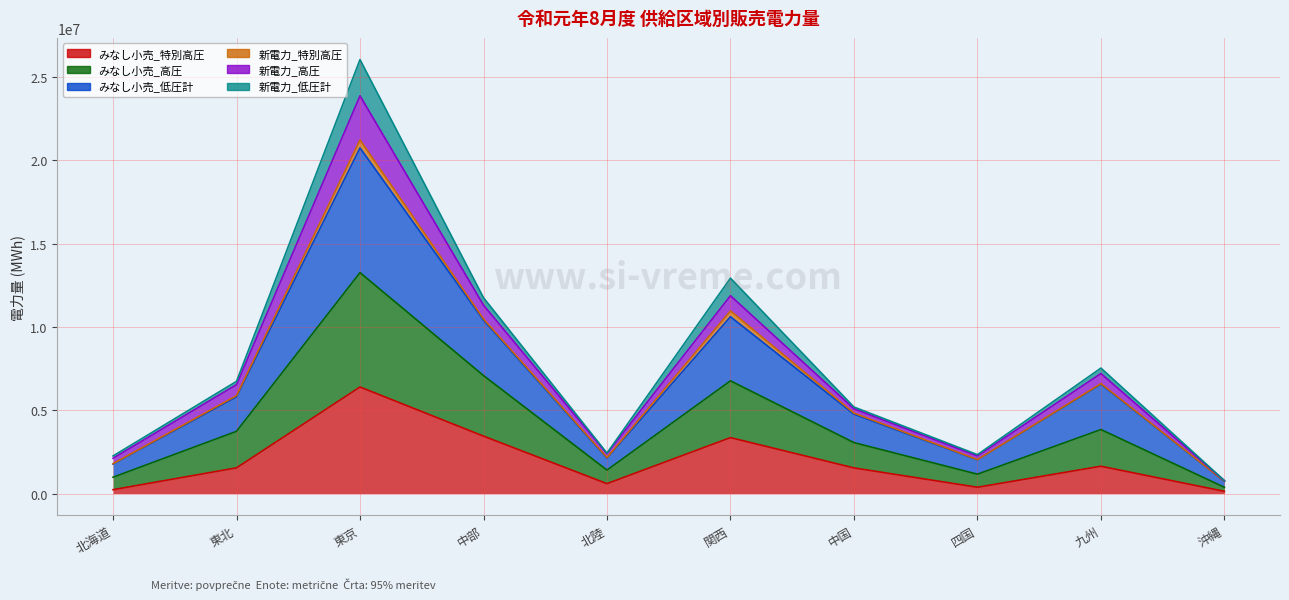

What position from the left is 沖縄?

10